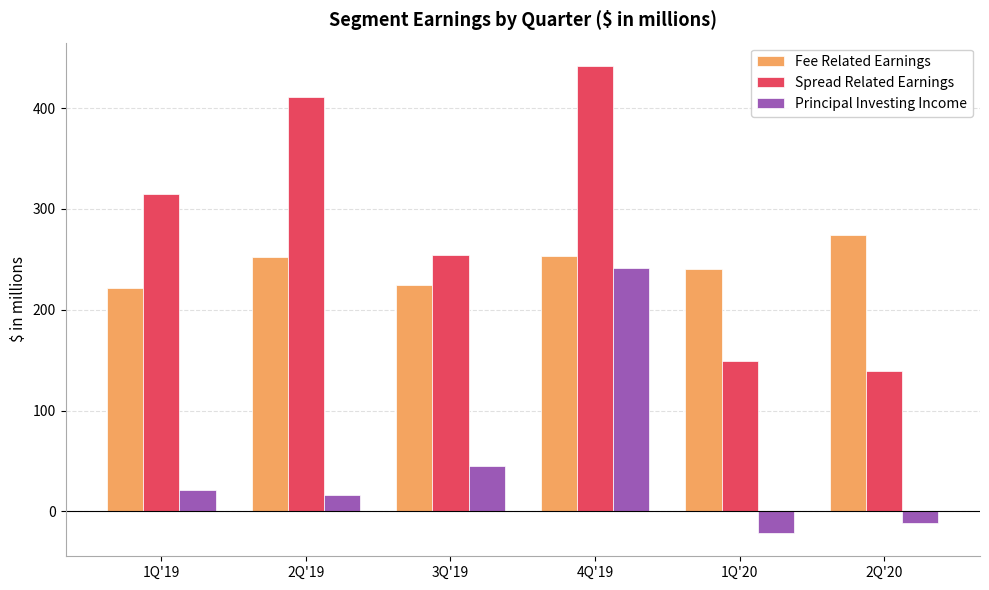

What is the value of the Fee Related Earnings bar at the 6th from the left?

274.6